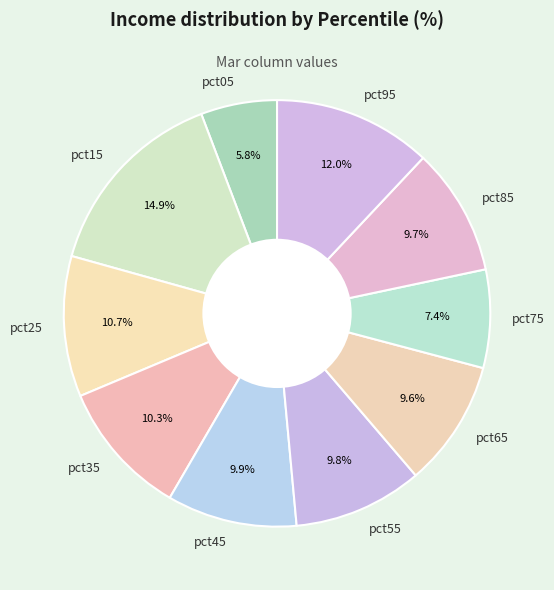

Which slice is the largest?

pct15